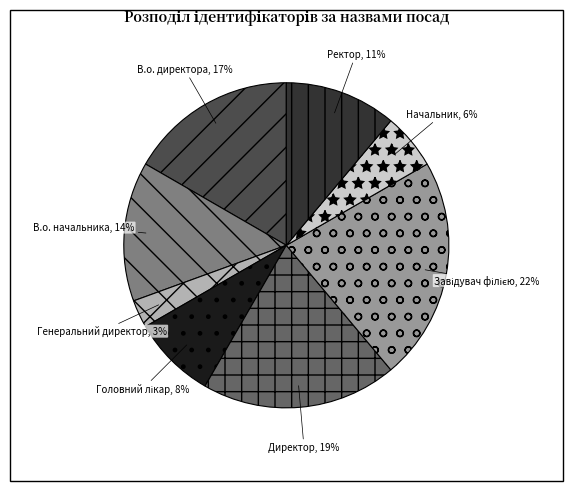

To the nearest percent, what portion does В.о. директора represent?

17%